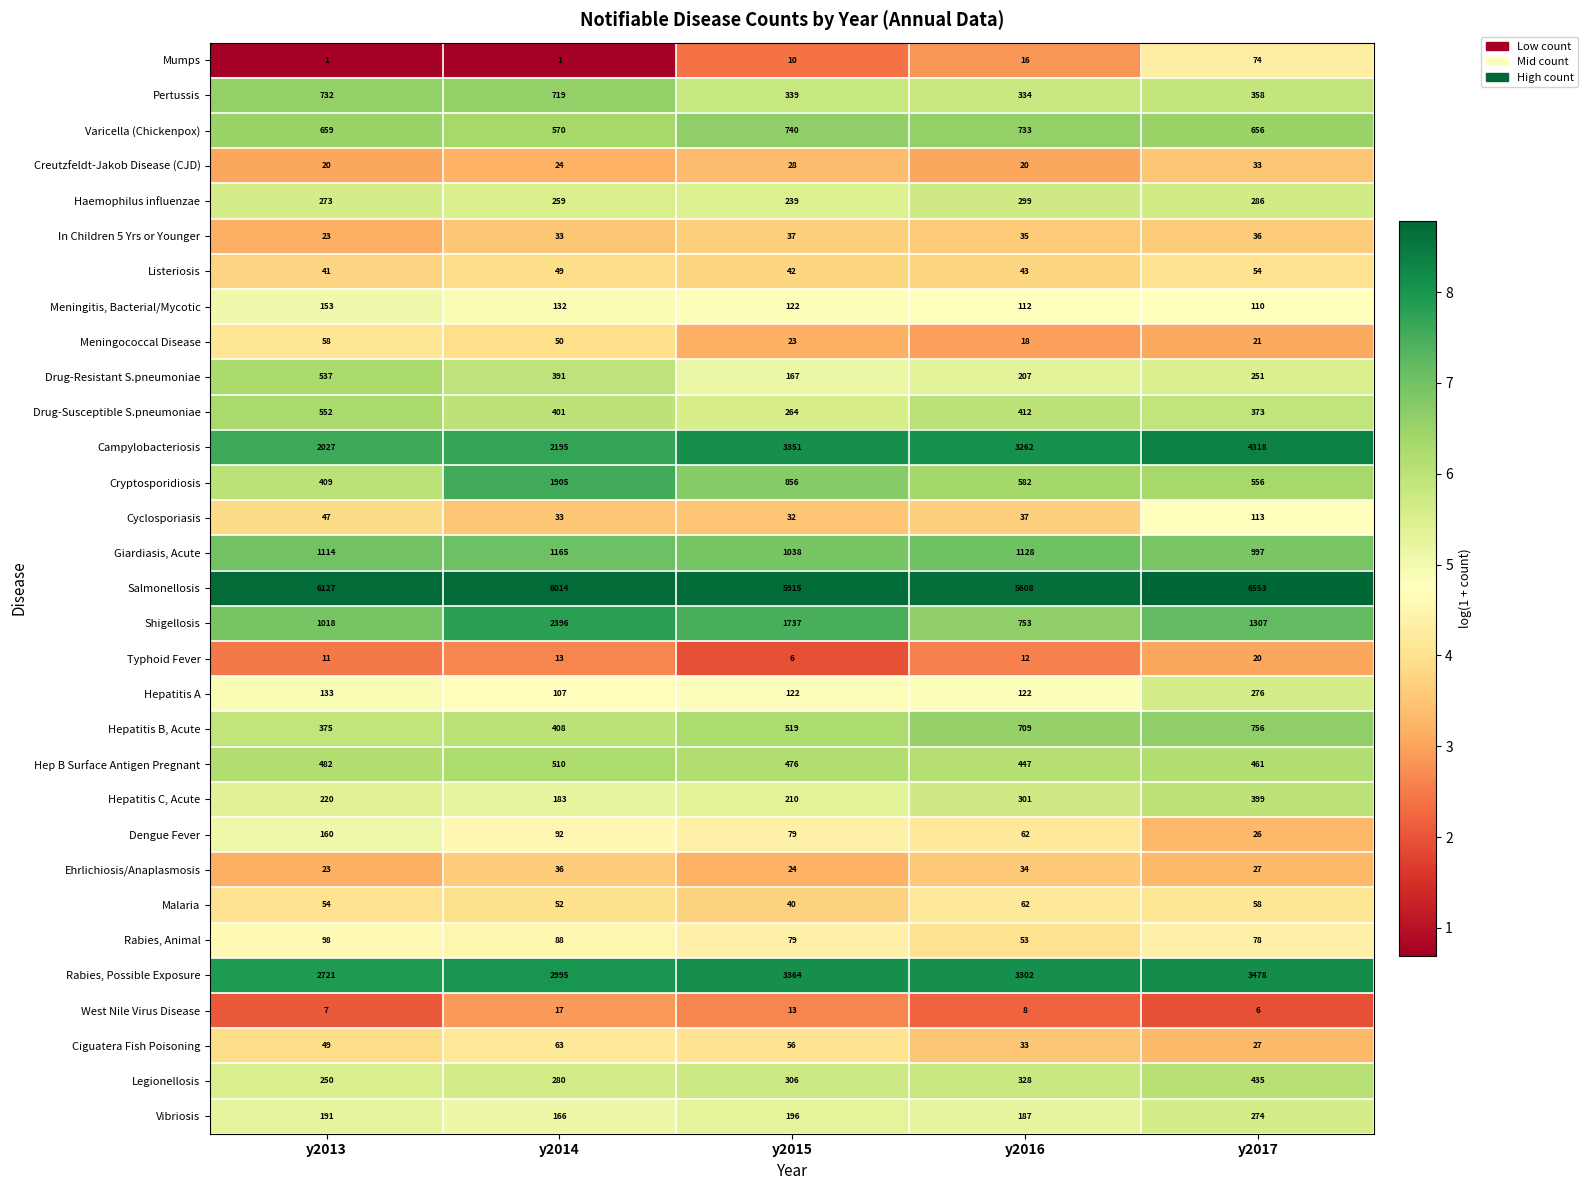

Rank the series by their maximum value, from lowest to highest.

West Nile Virus Disease, Typhoid Fever, Creutzfeldt-Jakob Disease (CJD), Ehrlichiosis/Anaplasmosis, In Children 5 Yrs or Younger, Listeriosis, Meningococcal Disease, Malaria, Ciguatera Fish Poisoning, Mumps, Rabies, Animal, Cyclosporiasis, Meningitis, Bacterial/Mycotic, Dengue Fever, Vibriosis, Hepatitis A, Haemophilus influenzae, Hepatitis C, Acute, Legionellosis, Hep B Surface Antigen Pregnant, Drug-Resistant S.pneumoniae, Drug-Susceptible S.pneumoniae, Pertussis, Varicella (Chickenpox), Hepatitis B, Acute, Giardiasis, Acute, Cryptosporidiosis, Shigellosis, Rabies, Possible Exposure, Campylobacteriosis, Salmonellosis